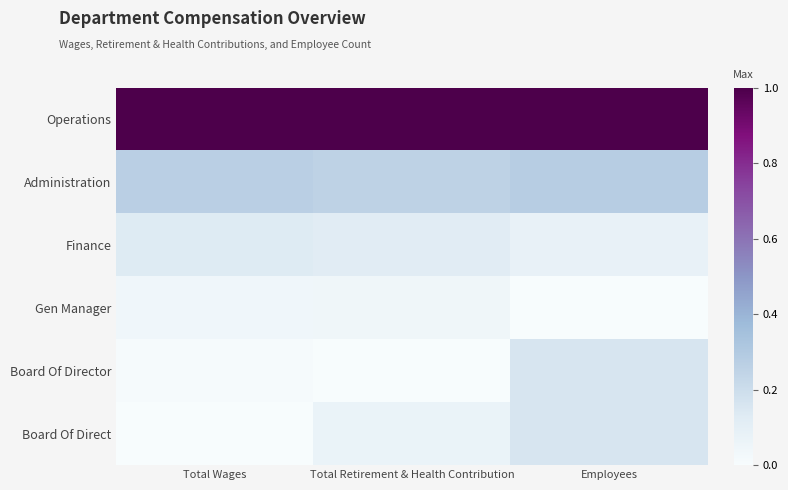

Reading right to left, list all the values displayed in this chart.

Operations: Employees=1.0	Total Retirement & Health Contribution=1.0	Total Wages=1.0
Administration: Employees=0.3	Total Retirement & Health Contribution=0.3	Total Wages=0.3
Finance: Employees=0.1	Total Retirement & Health Contribution=0.1	Total Wages=0.1
Gen Manager: Employees=0.0	Total Retirement & Health Contribution=0.0	Total Wages=0.0
Board Of Director: Employees=0.2	Total Retirement & Health Contribution=0.0	Total Wages=0.0
Board Of Direct: Employees=0.2	Total Retirement & Health Contribution=0.1	Total Wages=0.0